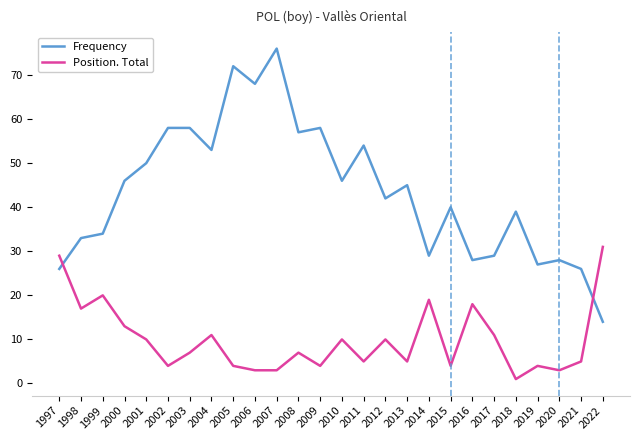

True or false: Position. Total has more than 0 points higher than both neighbors.

True